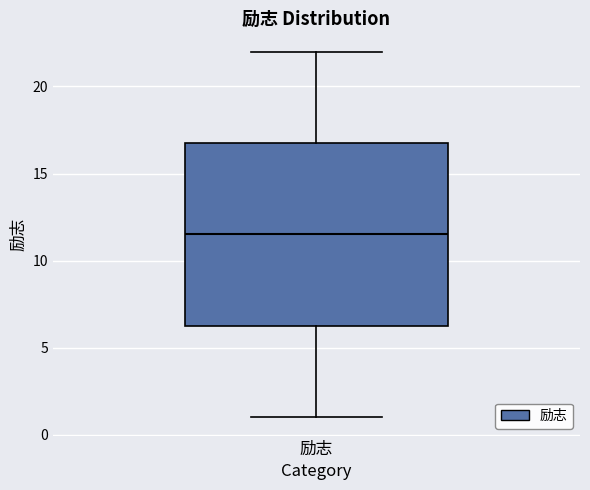

Read this box plot against the y-axis: the position of the median line, the range covered by the box, and the ends of both whiskers. The values are not printed on the chart, so give them approximately, as read against the axis.

median 11.5, box 6.5 to 17.0, whiskers 1.0 to 22.0